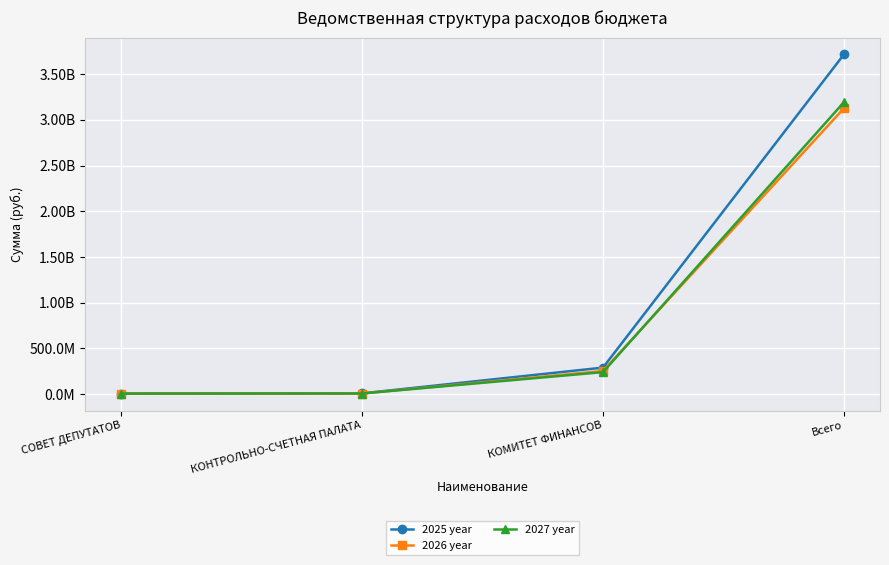

What position from the right is СОВЕТ ДЕПУТАТОВ?

4